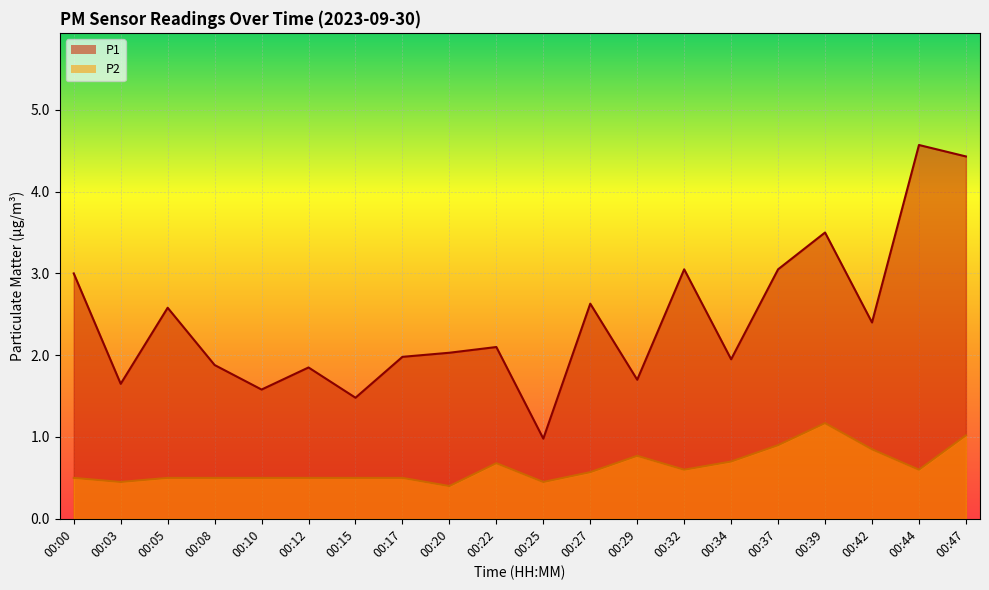

The value of P1 at 00:37 is 3.0. True or false?

True